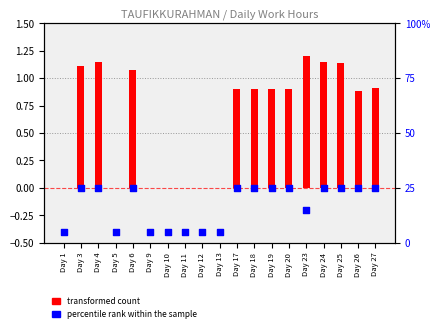

What is the total value across all series at Day 13?

5.0